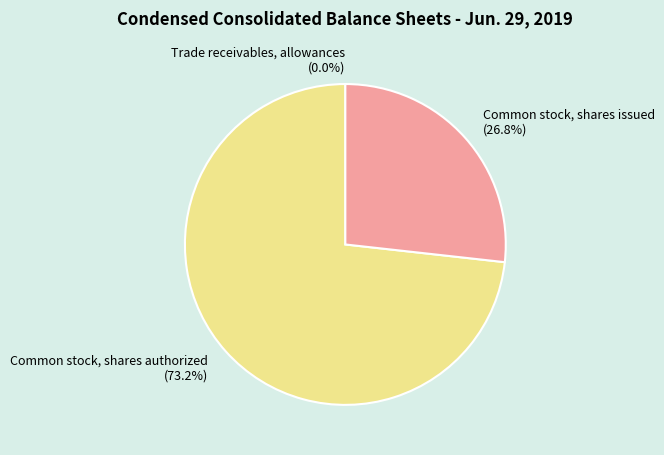

What is the largest slice in the pie chart?

Common stock, shares authorized